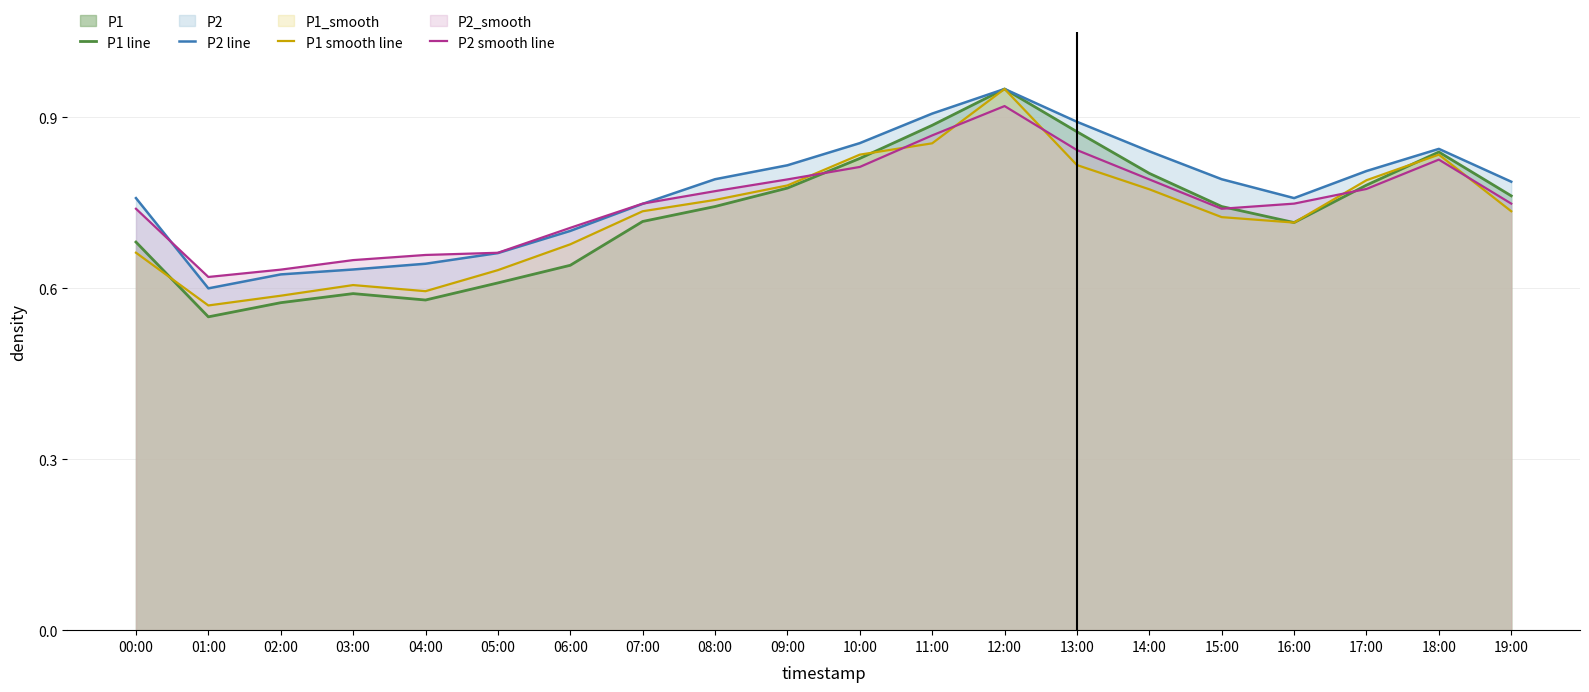

What position from the left is 06:00?

7